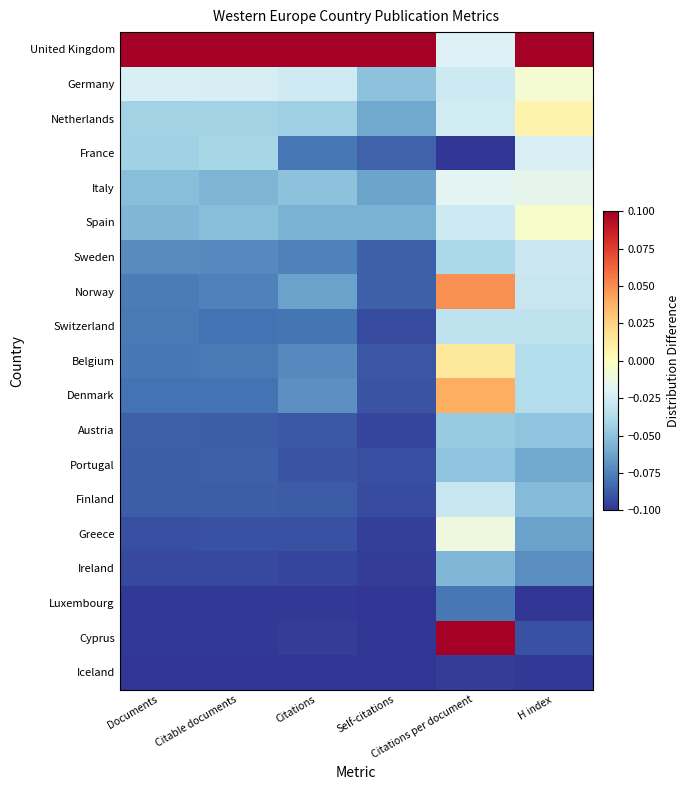

What is the maximum value shown in the chart?

0.1